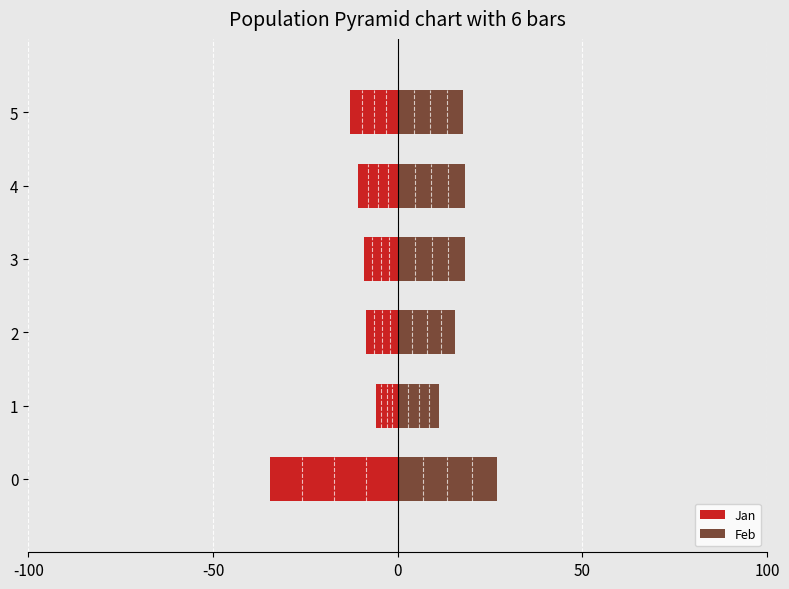

Does the chart contain stacked bars?

No